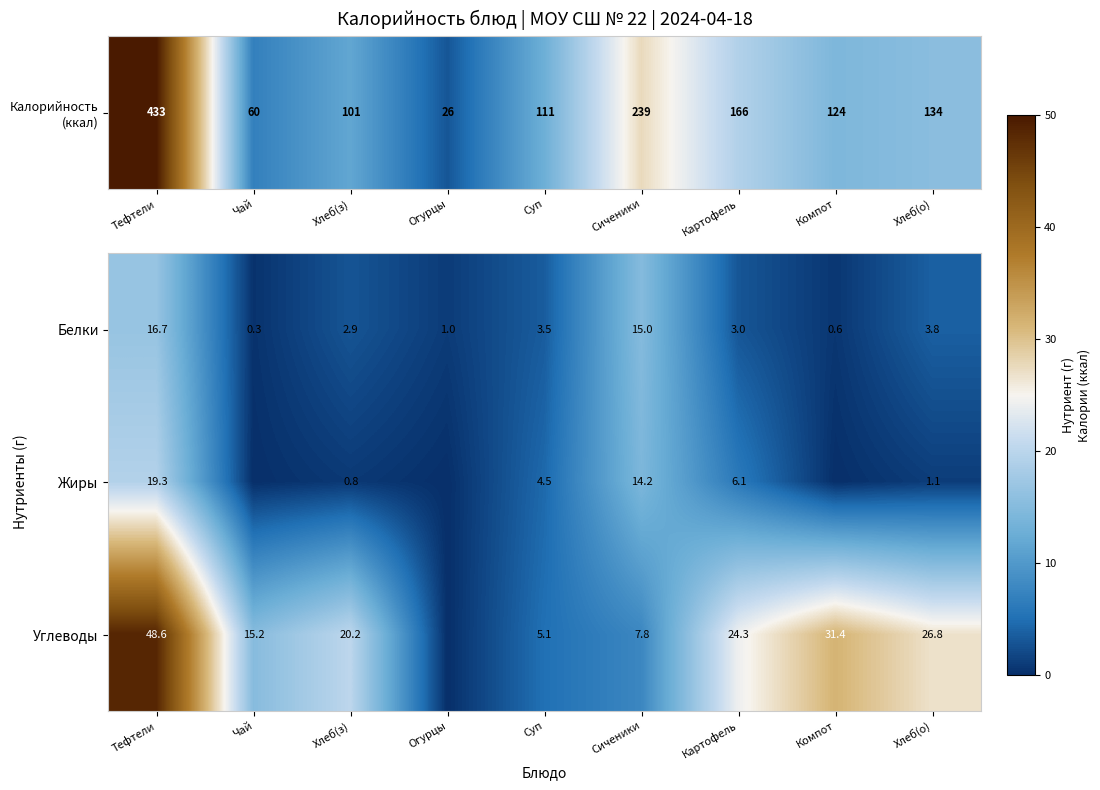

What is the difference between the maximum and minimum values in the Белки series?

16.4